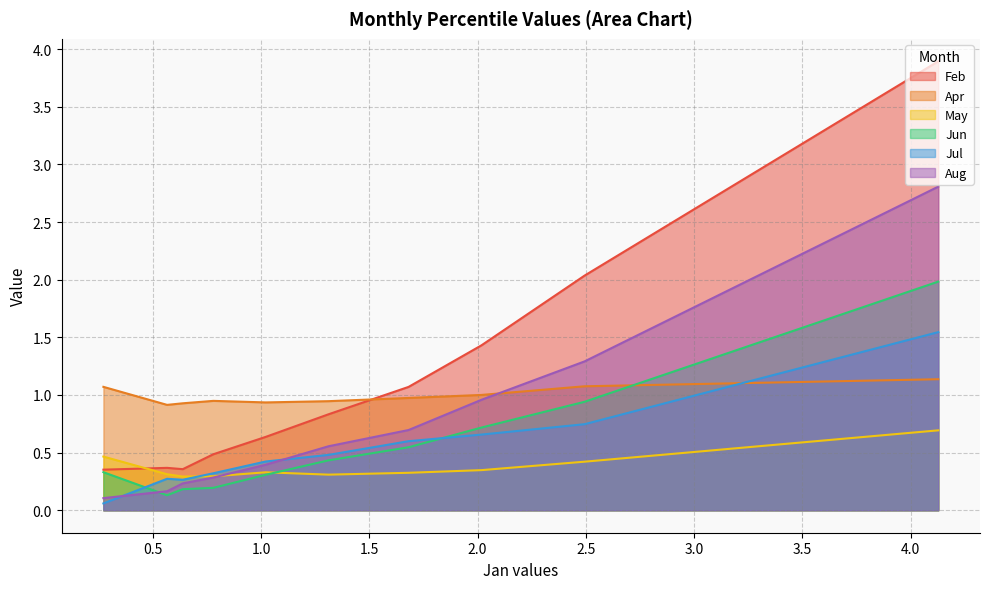

What are all the series names shown in the legend?

Feb, Apr, May, Jun, Jul, Aug